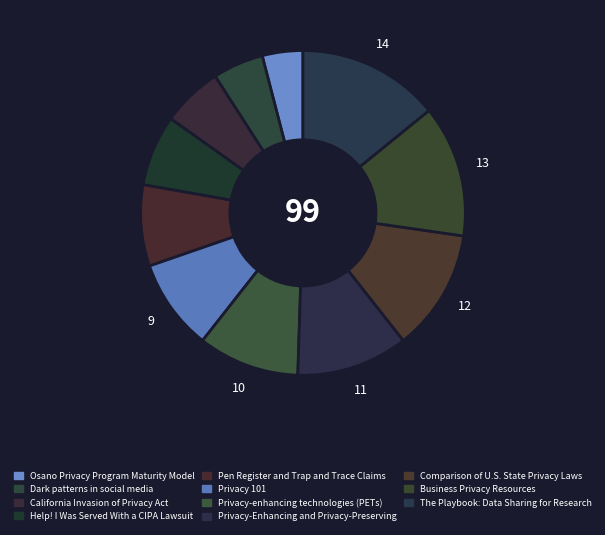

The The Playbook: Data Sharing for Research slice represents 28% of the pie. True or false?

False